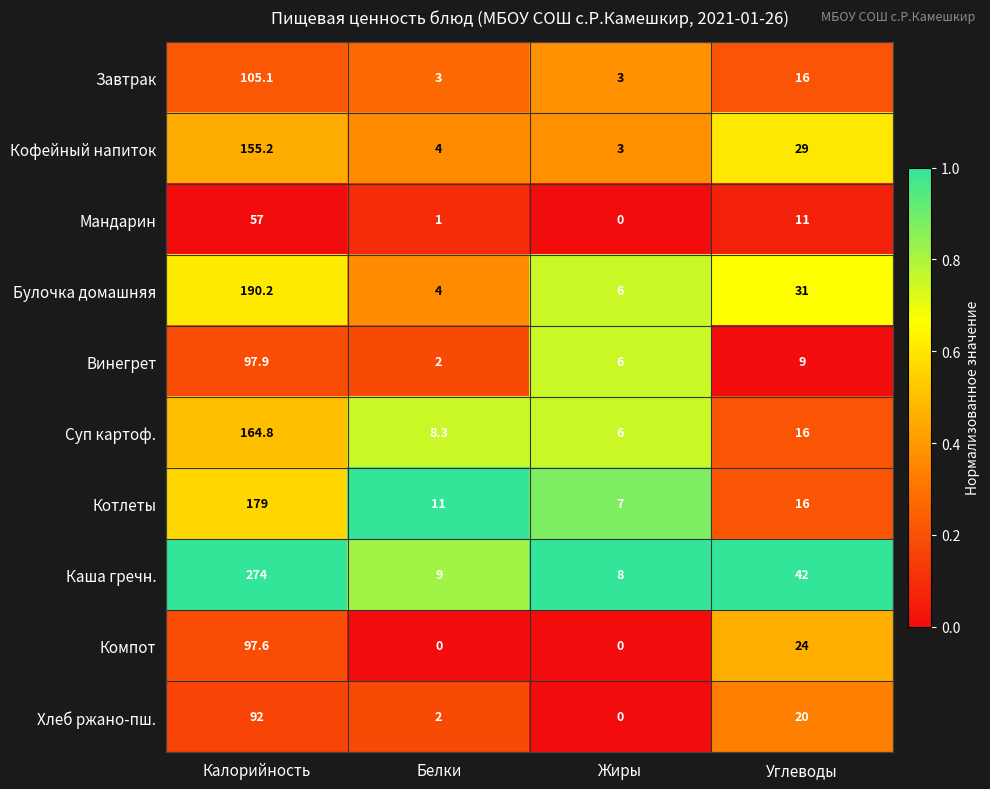

The Компот series shows 97.6 at Калорийность. True or false?

True